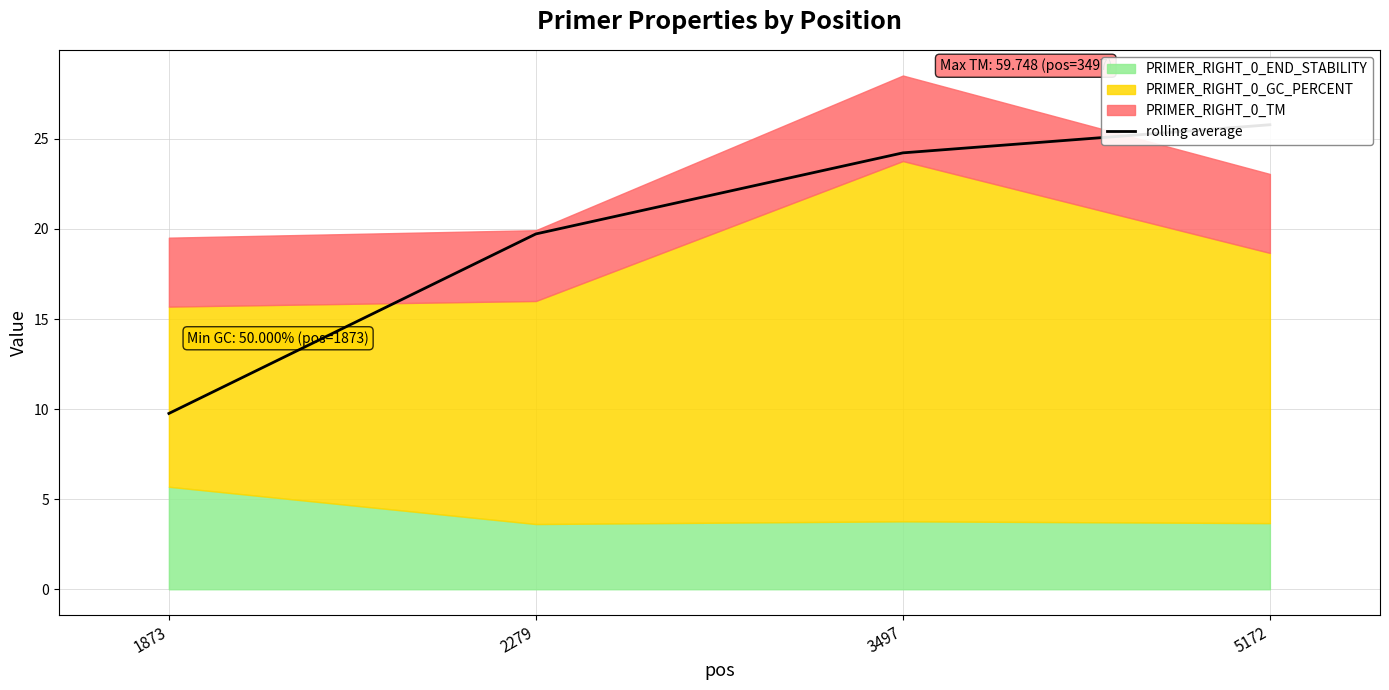

True or false: the data shows 15.4 at 3497.

False